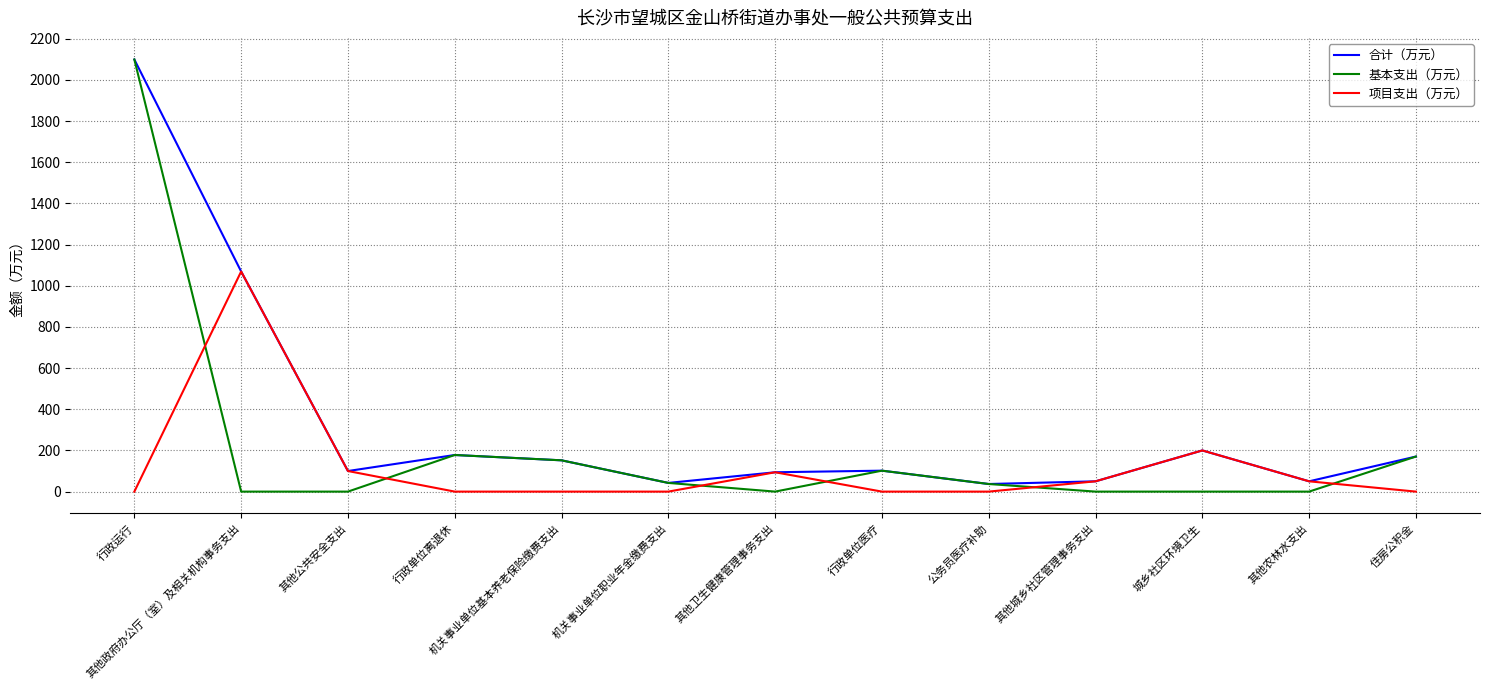

Does the chart display data point markers on the line(s)?

No